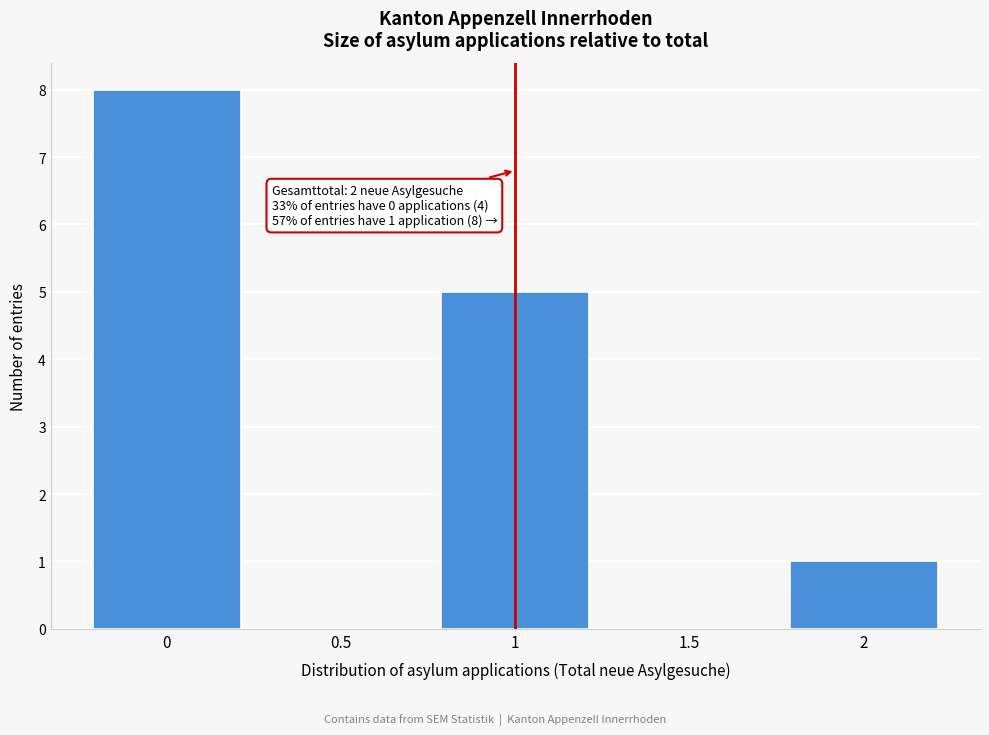

Which range on the x-axis has the tallest bar?

-0.25 to 0.25